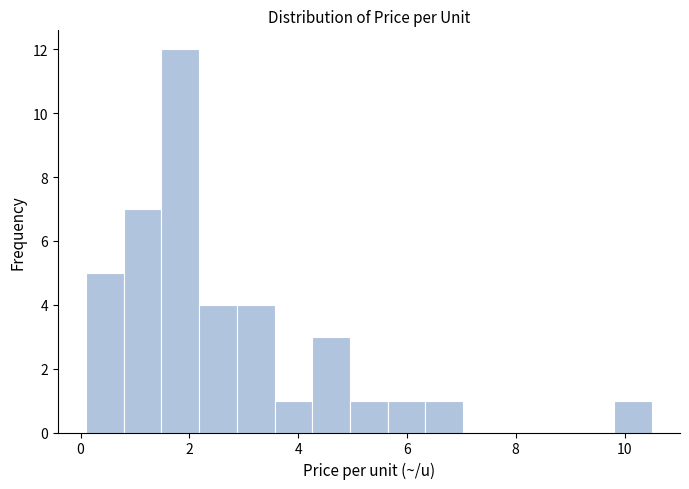

Read against the x-axis, roughly where is the centre of the tallest bar?

1.8